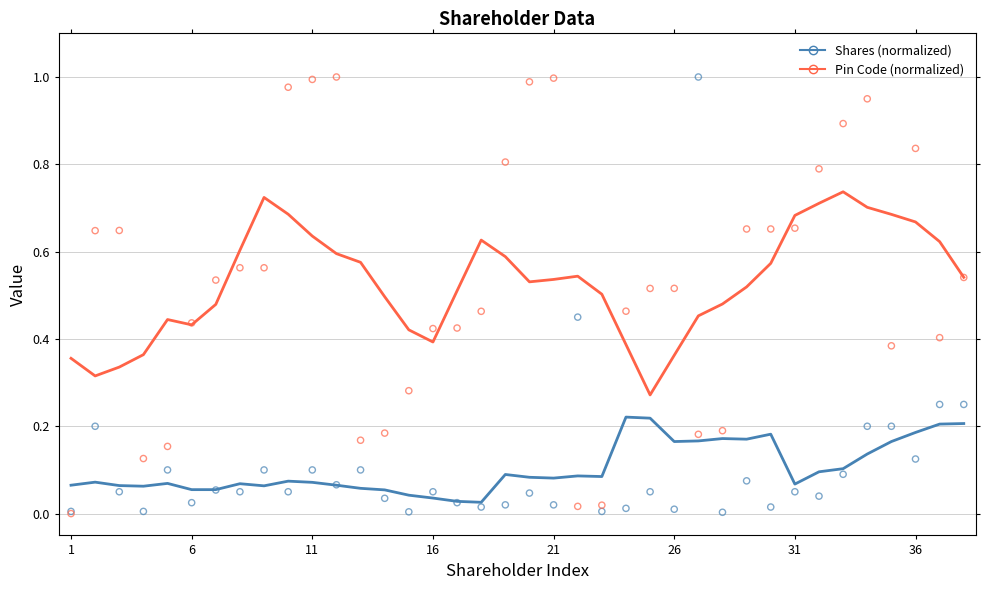

Which series has the largest Y range (max minus min)?

Pin Code (normalized)